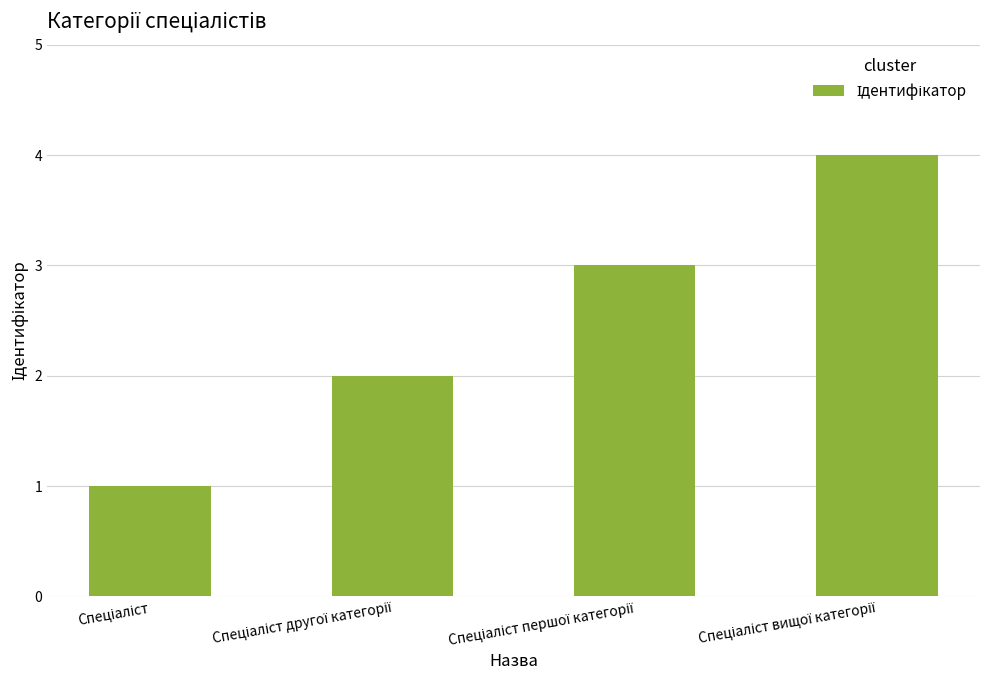

What is the difference between the maximum and minimum values?

3